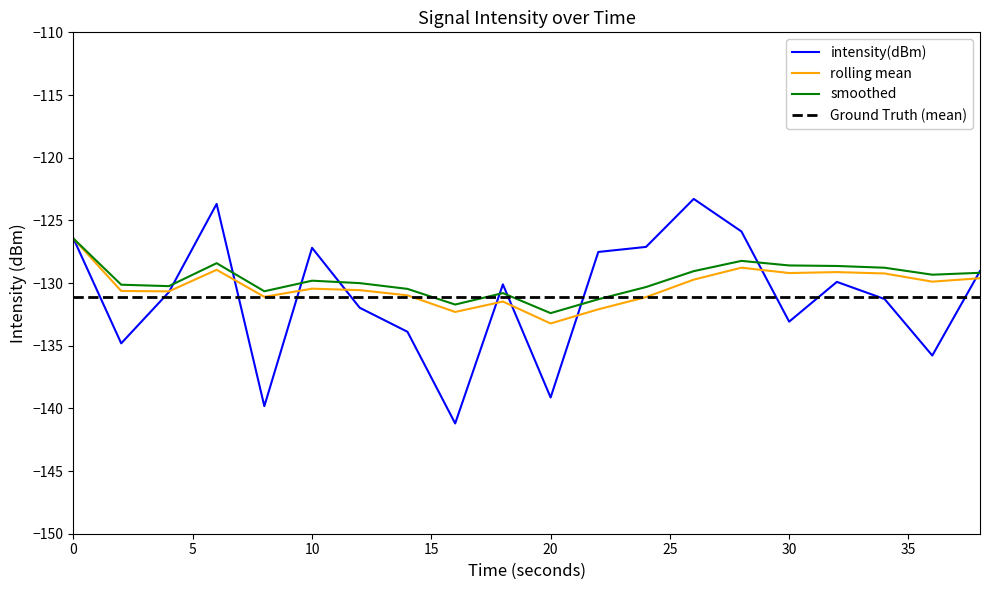

What is the difference between the maximum and minimum values in the rolling mean series?

6.8